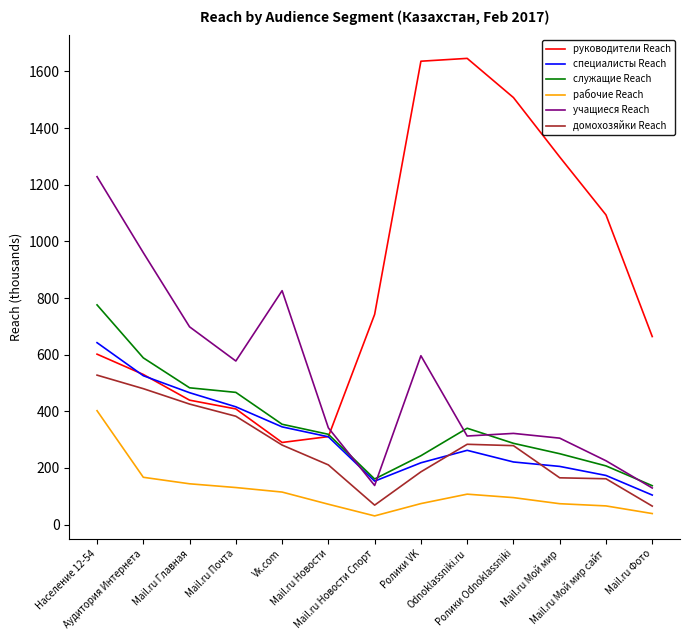

What is the minimum value for специалисты Reach?

104.2